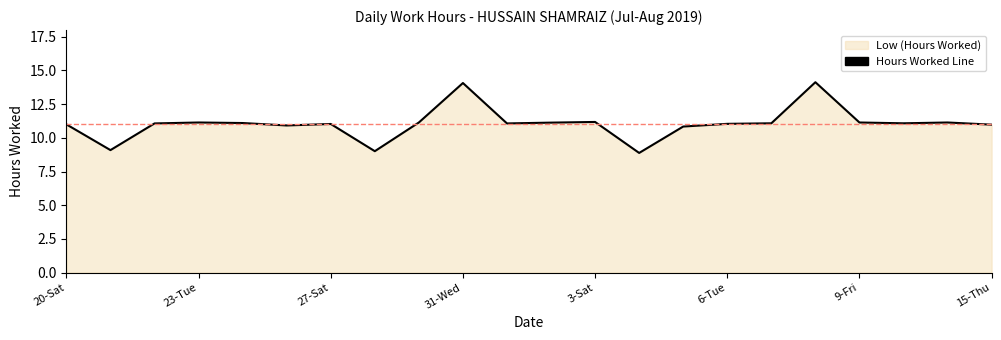

What is the minimum value shown in the chart?

8.9